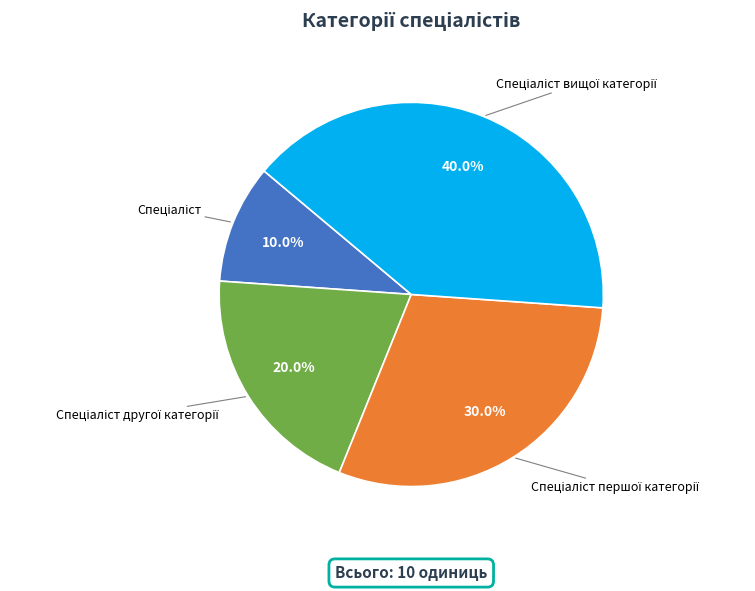

To the nearest percent, what is the average slice percentage?

25%